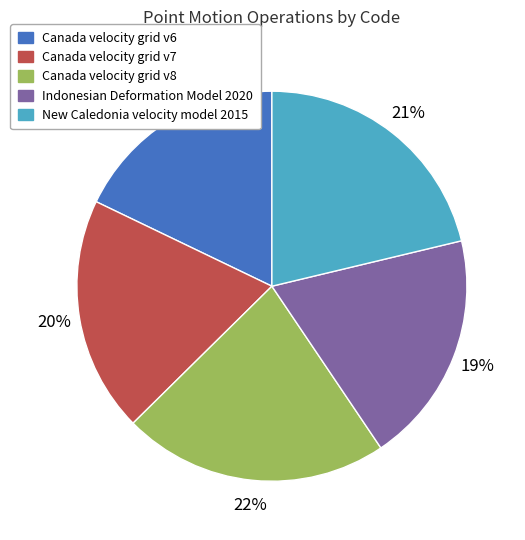

What is the ratio of the value at Indonesian Deformation Model 2020 to the value at New Caledonia velocity model 2015?

0.9